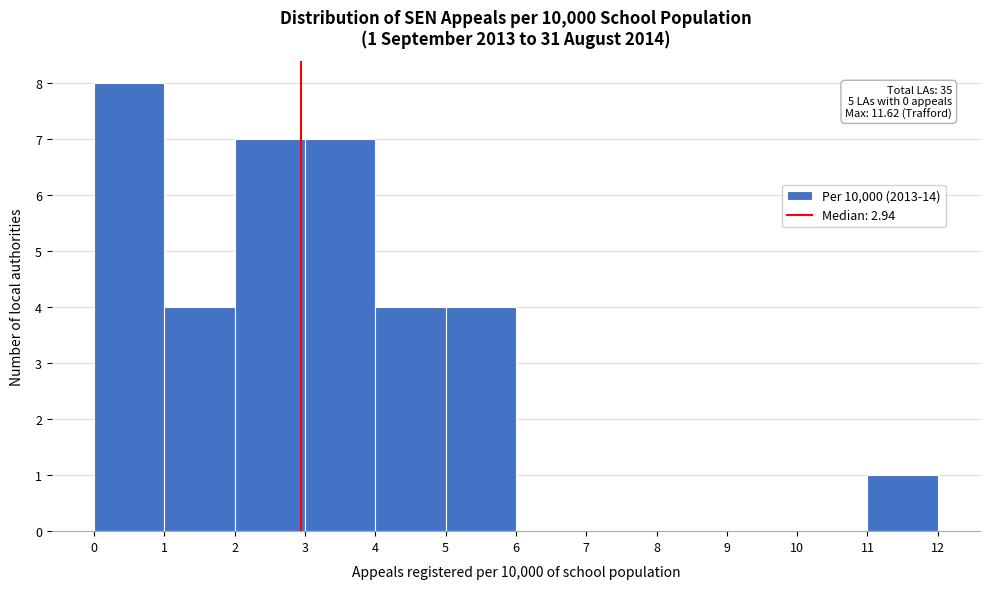

Over which range of the x-axis is the bar tallest?

0 to 1